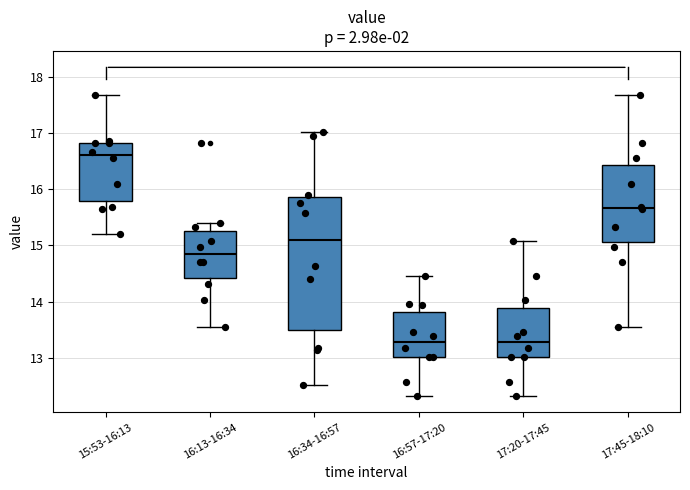

Reading left to right, transcribe this box plot: for each box, give where its median line is, the range the box spans, and where its two whiskers end, as read against the y-axis. The values are not printed on the chart, so give them approximately, as read against the axis.

15:53-16:13: median 16.6, box 15.8 to 16.8, whiskers 15.2 to 17.7
16:13-16:34: median 14.8, box 14.4 to 15.3, whiskers 13.6 to 15.4
16:34-16:57: median 15.1, box 13.5 to 15.9, whiskers 12.5 to 17.0
16:57-17:20: median 13.3, box 13.0 to 13.8, whiskers 12.3 to 14.5
17:20-17:45: median 13.3, box 13.0 to 13.9, whiskers 12.3 to 15.1
17:45-18:10: median 15.7, box 15.1 to 16.4, whiskers 13.6 to 17.7